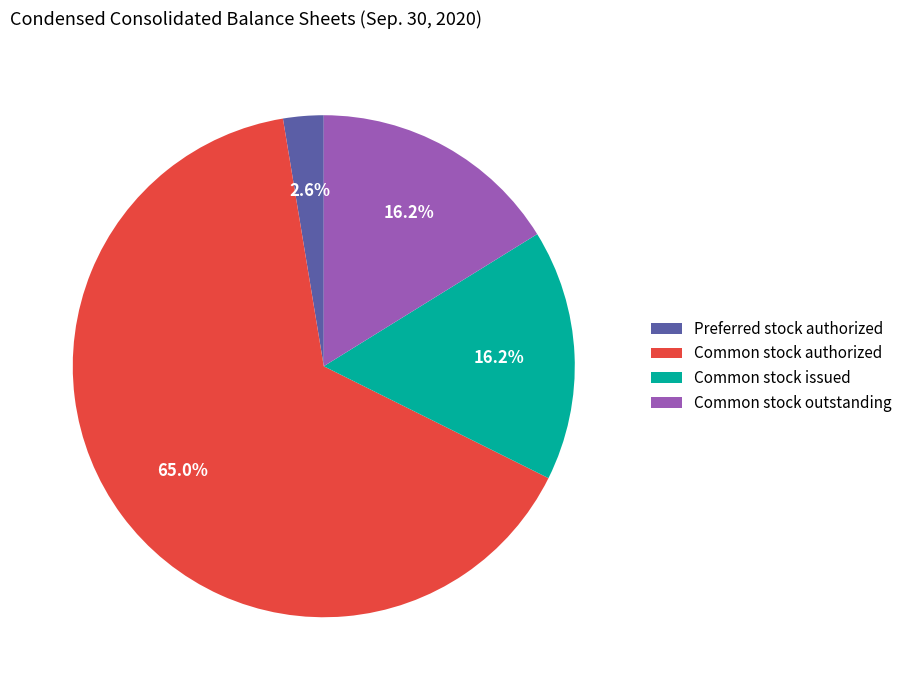

What percentage do Common stock outstanding and Preferred stock authorized together represent?

18.8%